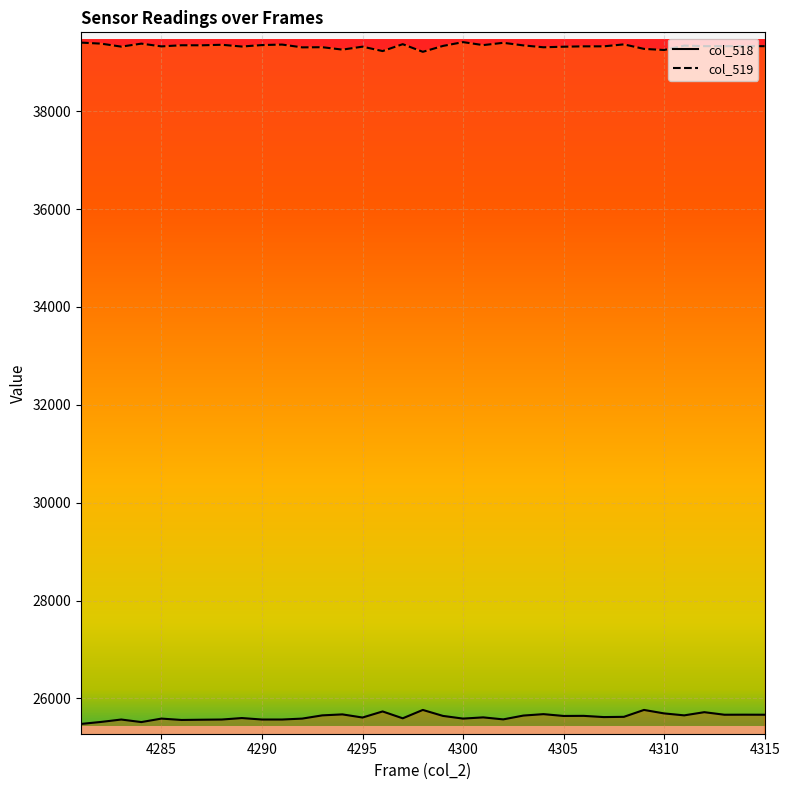

What are all the series names shown in the legend?

col_518, col_519